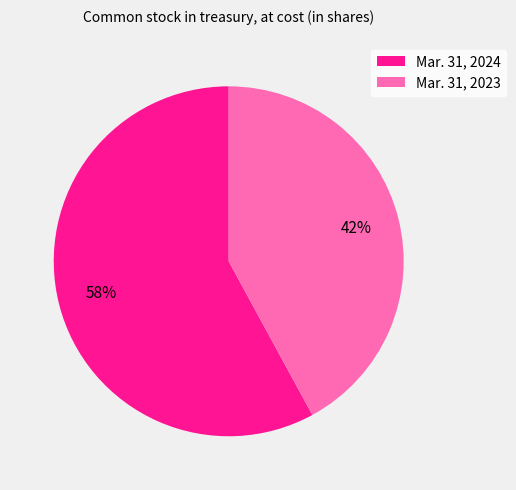

Is there any slice that represents more than half of the pie?

Yes